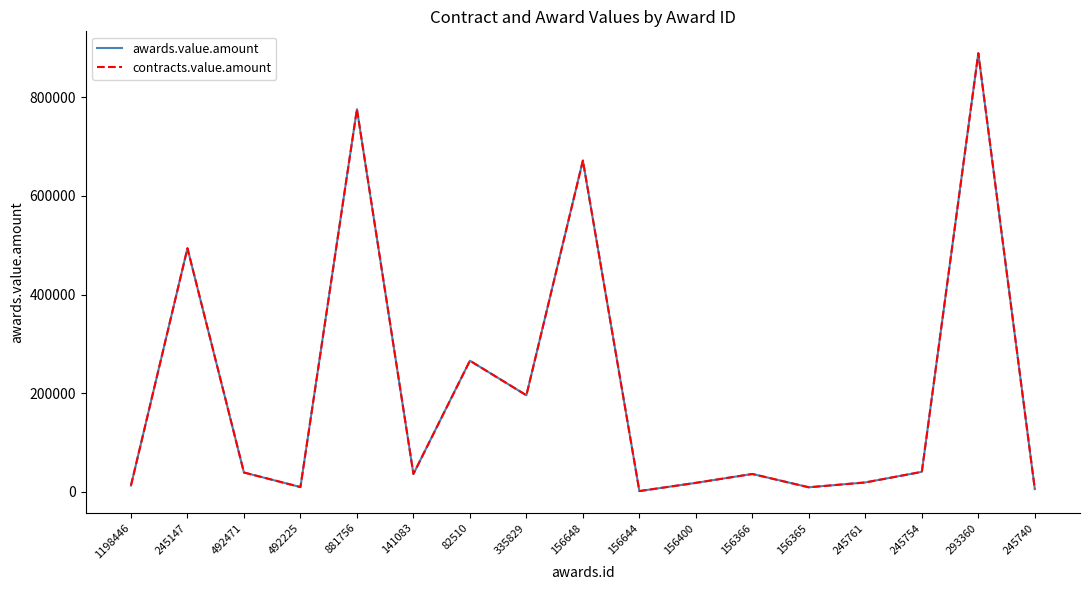

In awards.value.amount, how many points are higher than both neighbors (excluding endpoints)?

6